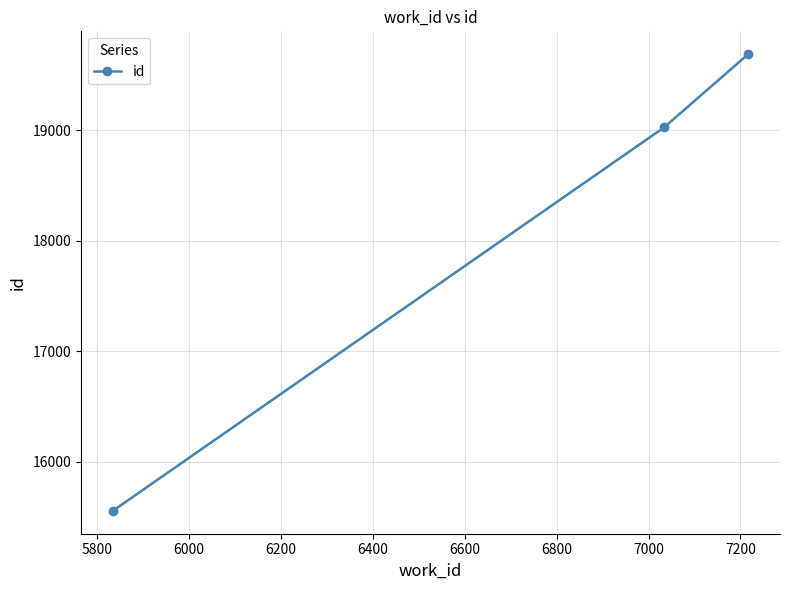

What is the maximum value shown in the chart?

19688